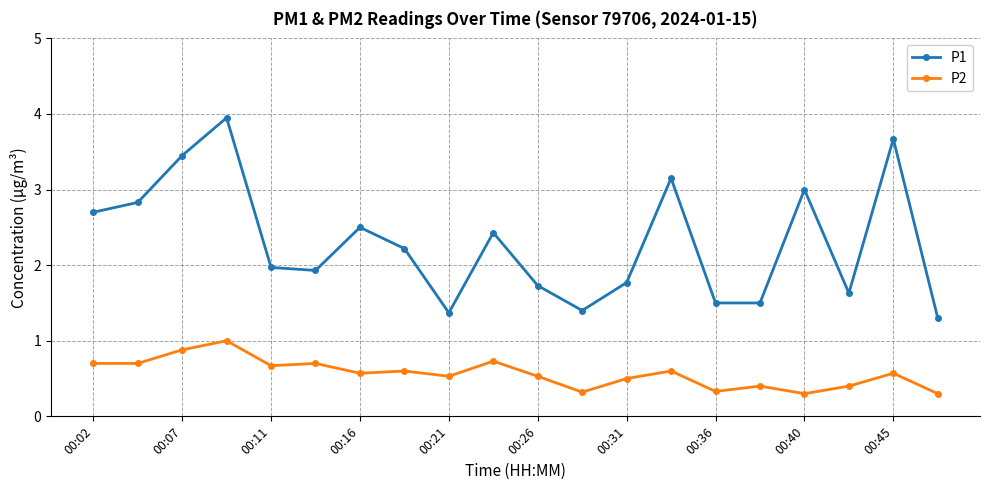

List the series in order of their peak value, highest first.

P1, P2